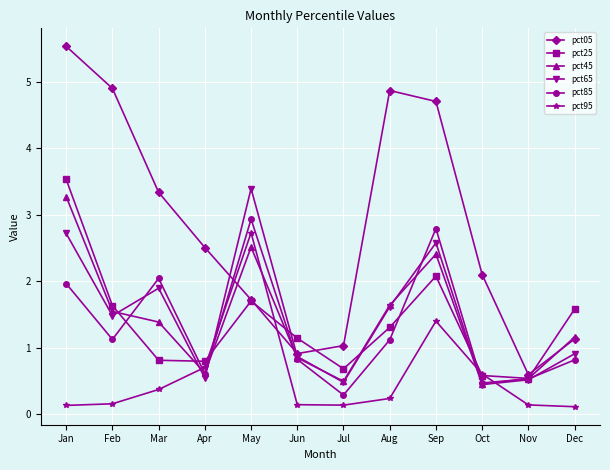

How many intersections are there between pct95 and pct45?

4